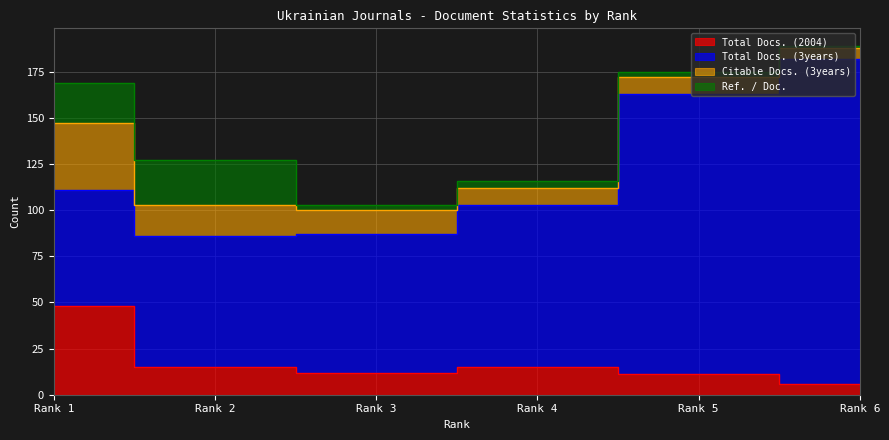

Which series has the largest total across all categories?

Total Docs. (3years)